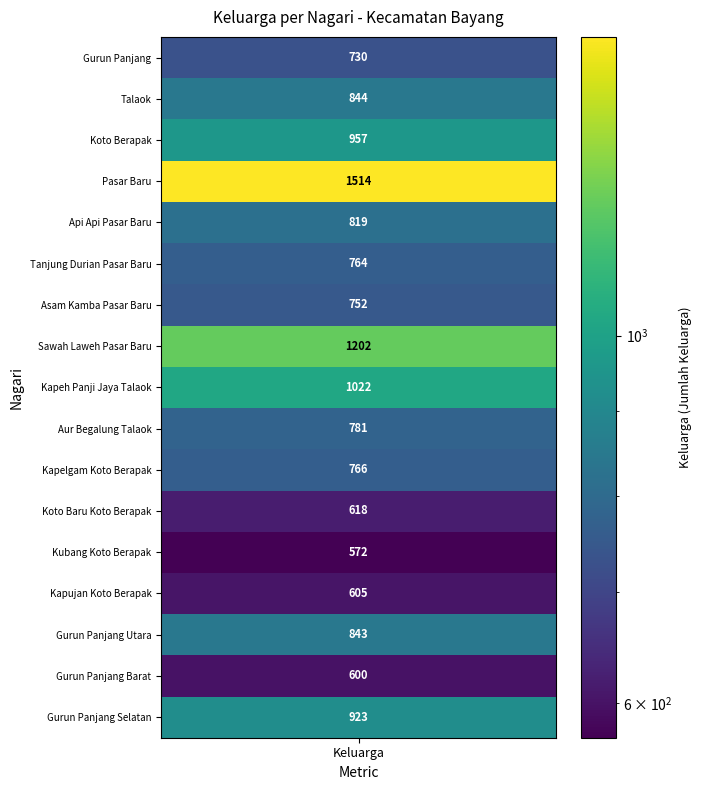

What is the change in value from Koto Berapak to Kapeh Panji Jaya Talaok?

+65